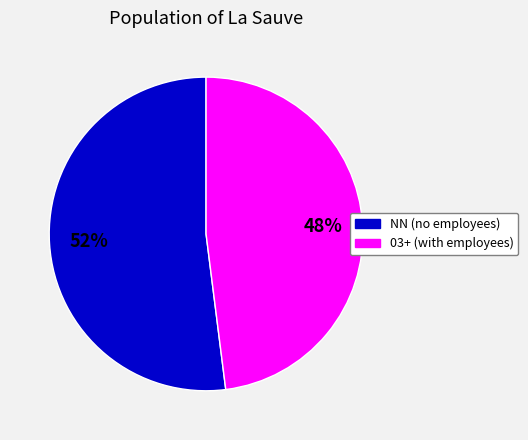

What percentage is the 03+ (with employees) slice, to the nearest percent?

48%